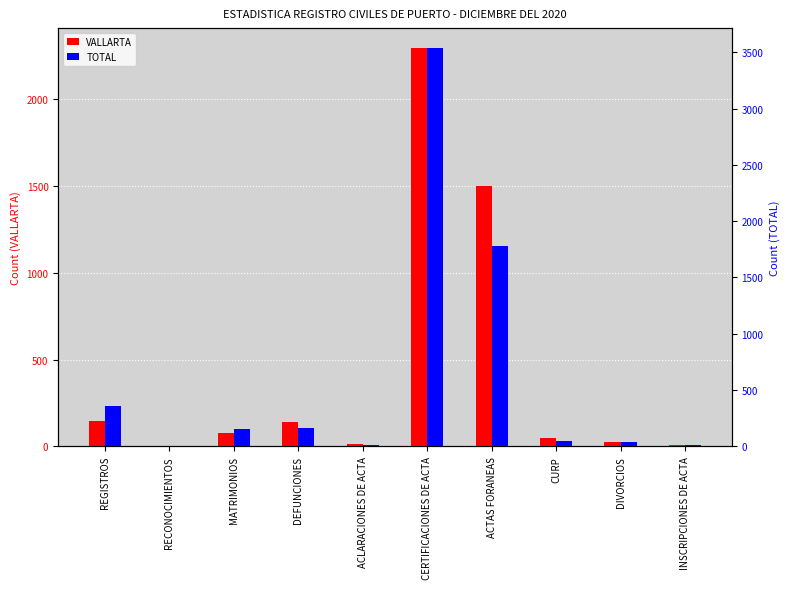

What are all the series names shown in the legend?

VALLARTA, TOTAL